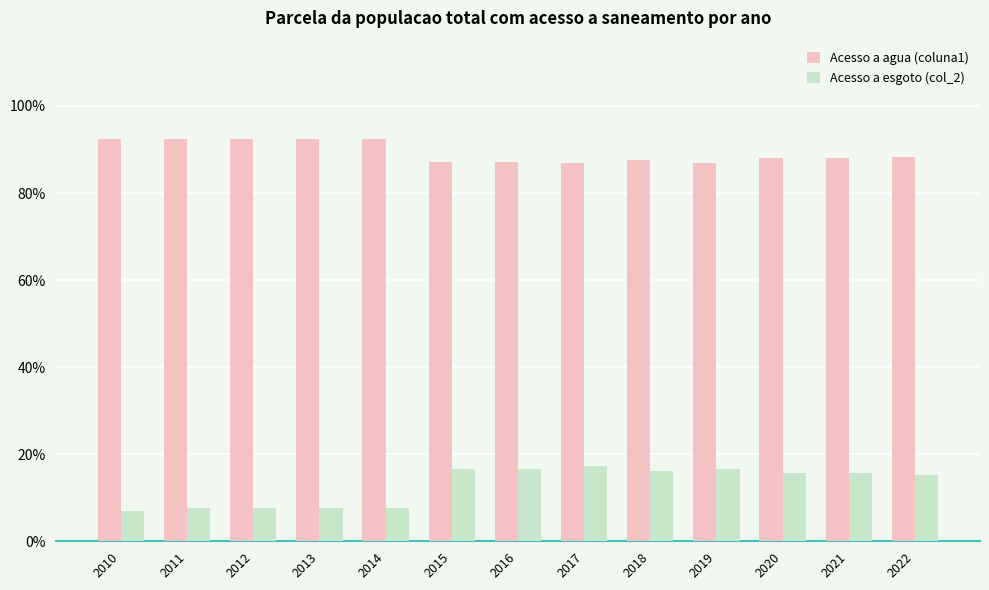

Which label corresponds to the largest value in the chart?

2010